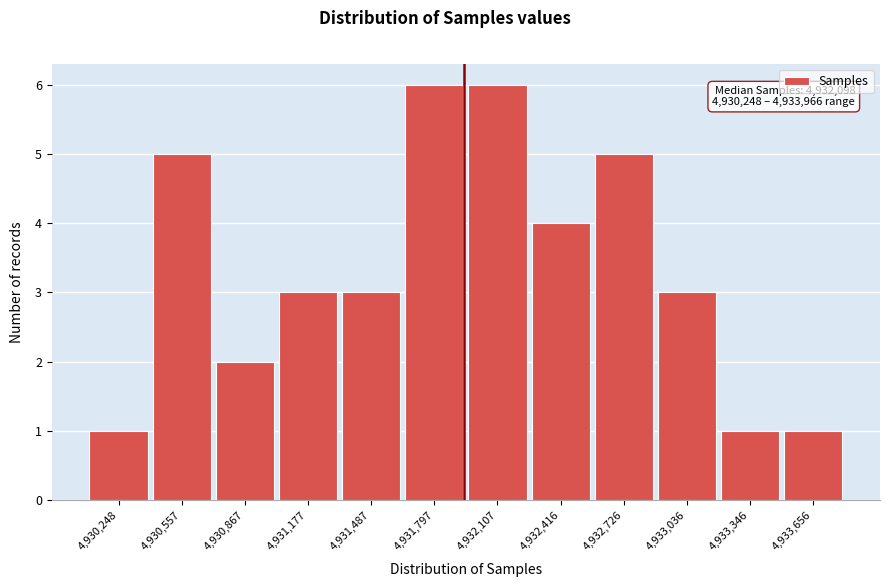

Reading left to right, transcribe all the data shown in this chart.

1	5	2	3	3	6	6	4	5	3	1	1